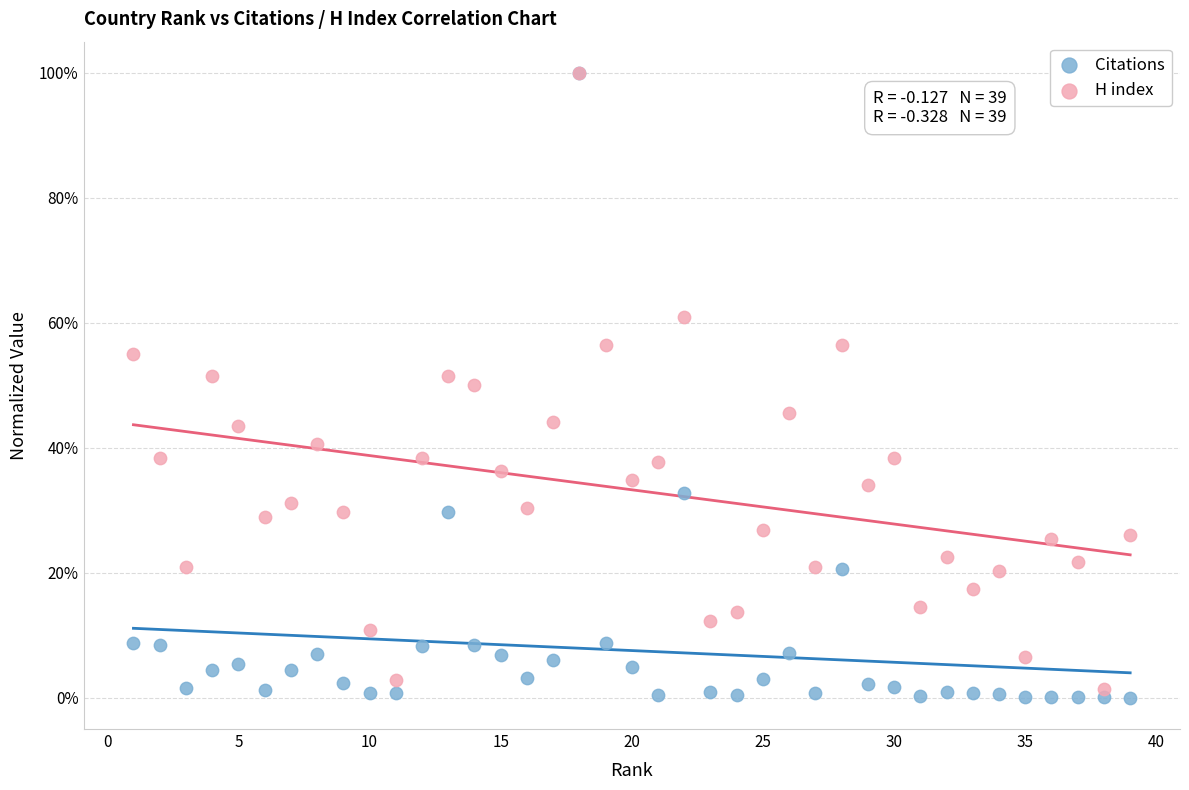

What are all the series names shown in the legend?

Citations, H index